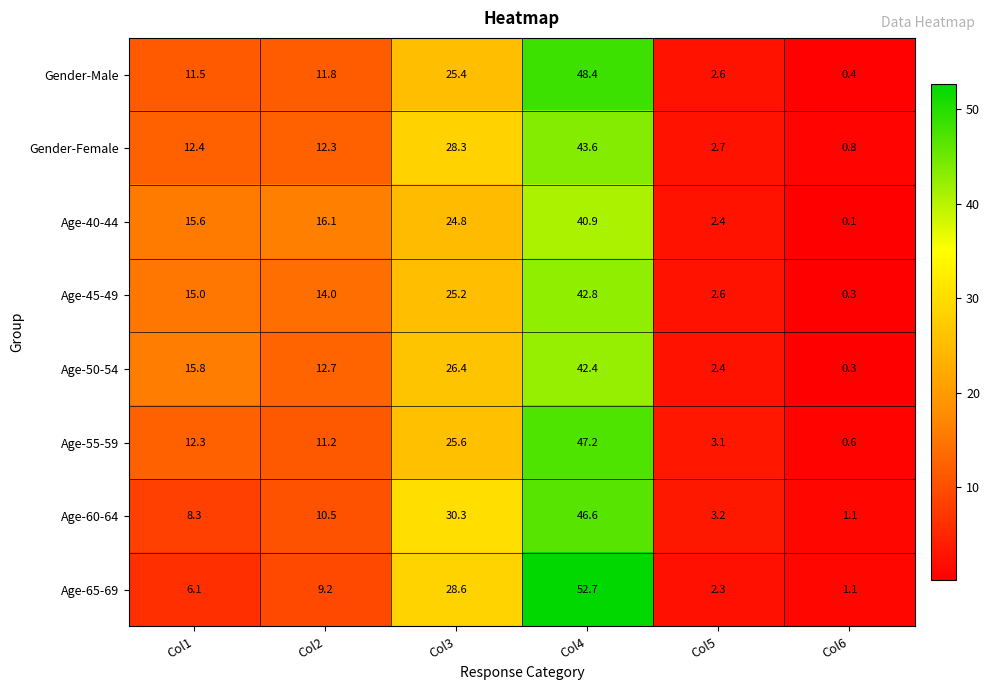

True or false: Age-40-44 has a value of 16.1 at Col2.

True